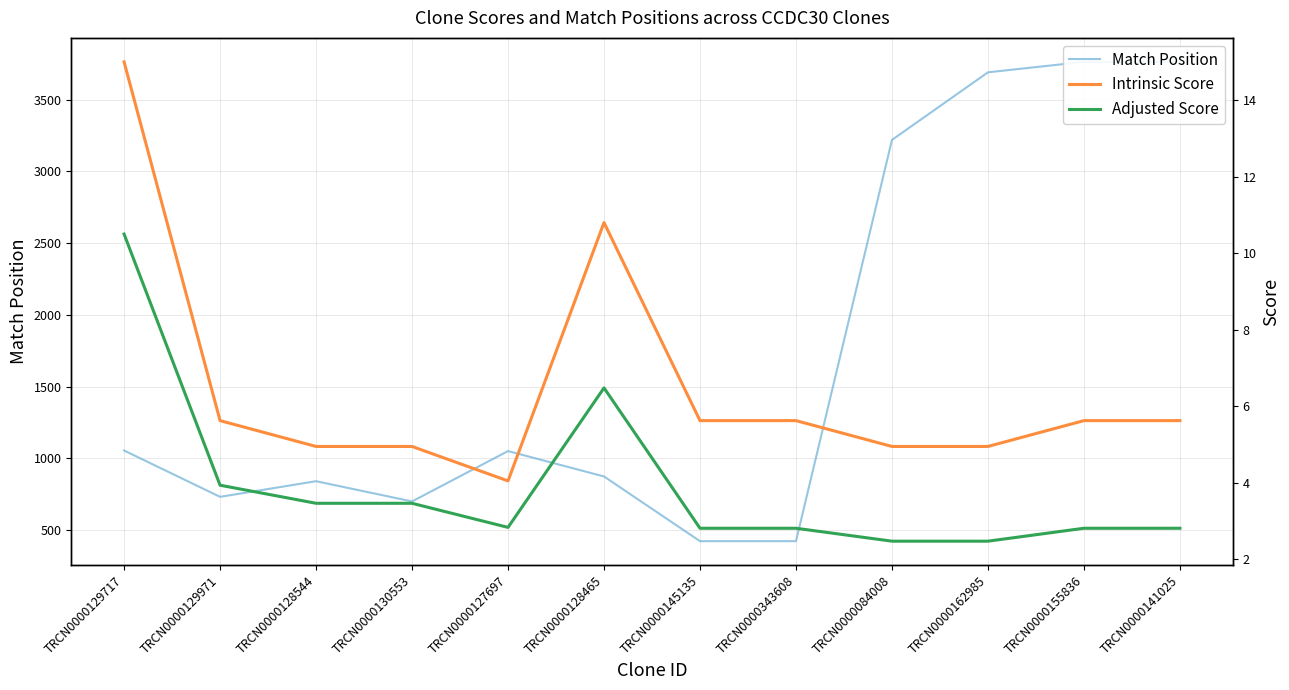

What is the difference between the maximum and minimum values in the Intrinsic Score series?

10.9